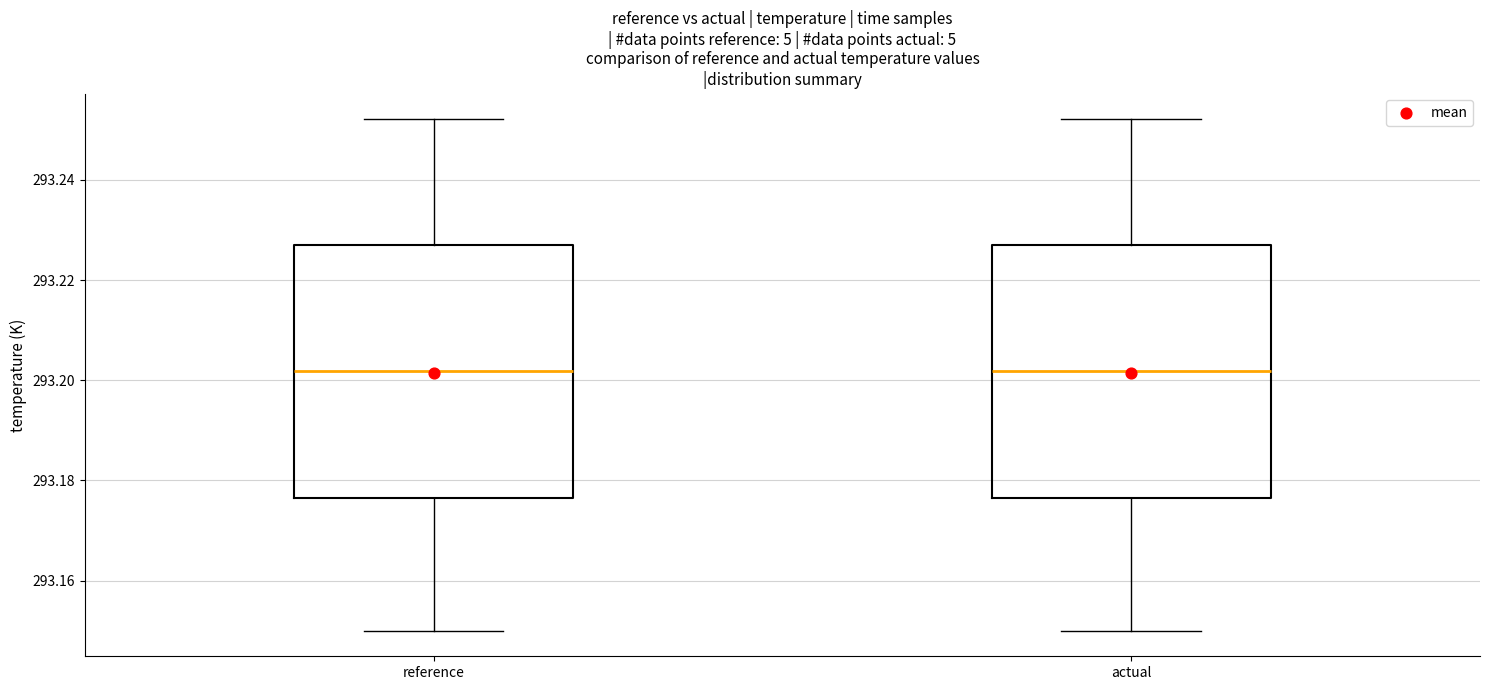

Reading left to right, transcribe this box plot: for each box, give where its median line is, the range the box spans, and where its two whiskers end, as read against the y-axis. The values are not printed on the chart, so give them approximately, as read against the axis.

reference: median 293.202, box 293.176 to 293.226, whiskers 293.150 to 293.252
actual: median 293.202, box 293.176 to 293.226, whiskers 293.150 to 293.252